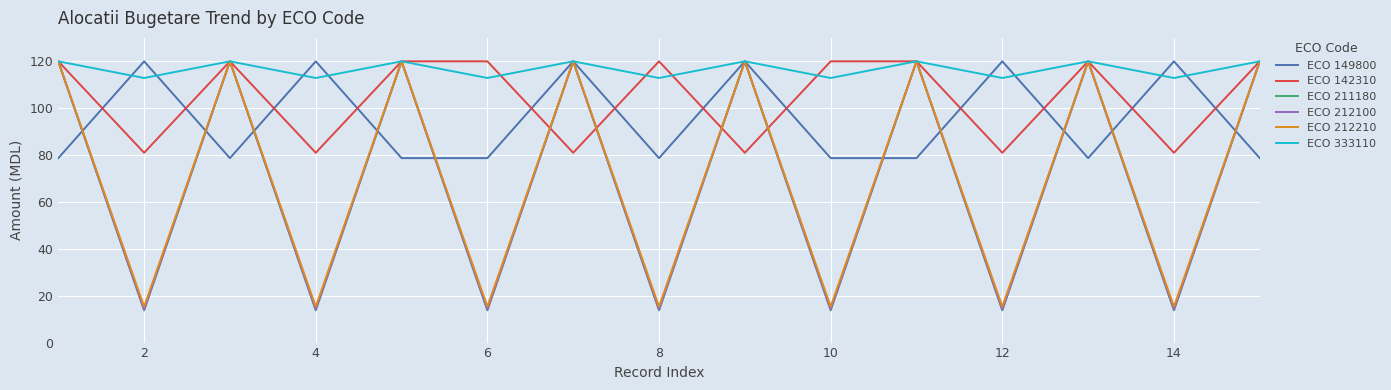

What is the maximum value for ECO 212210?

120.0